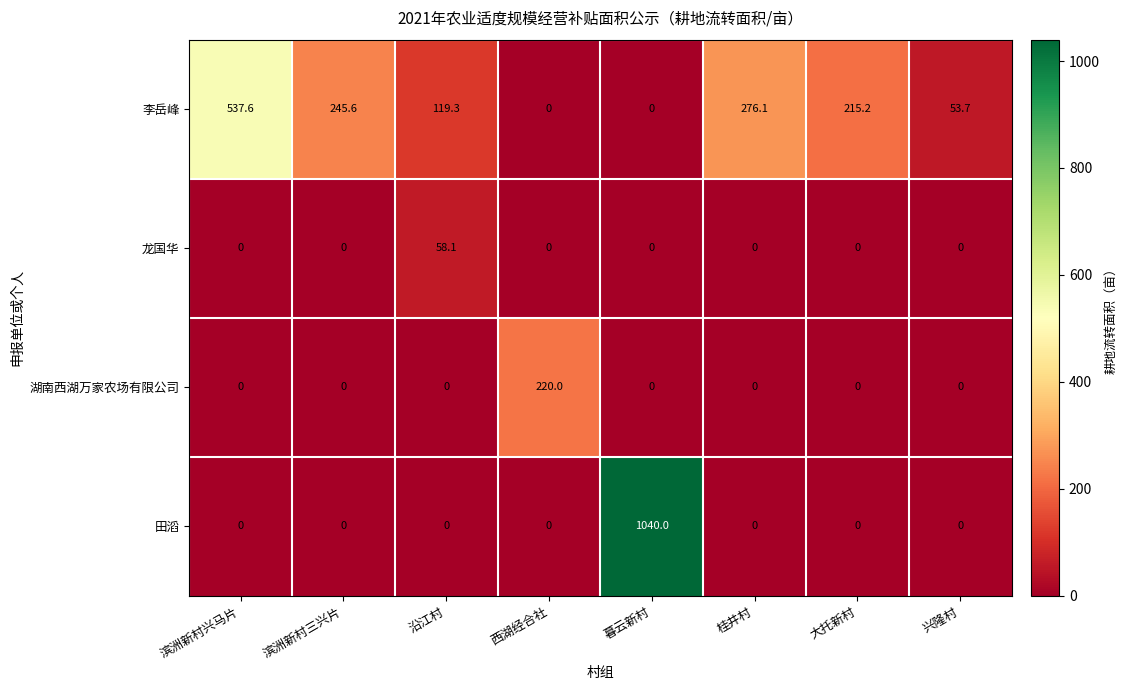

Rank the series by their maximum value, from lowest to highest.

龙国华, 湖南西湖万家农场有限公司, 李岳峰, 田滔